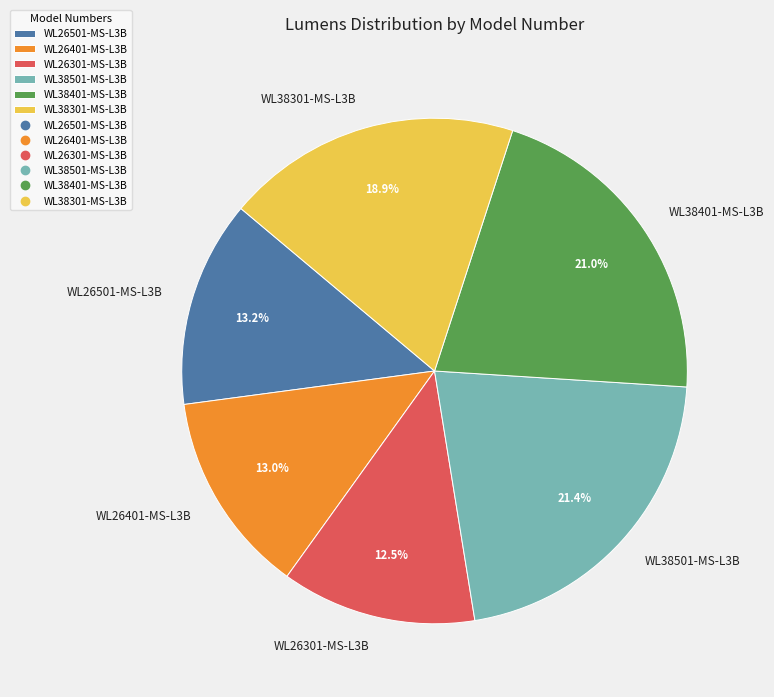

To the nearest percent, what is the difference between the largest and smallest slice percentages?

9%